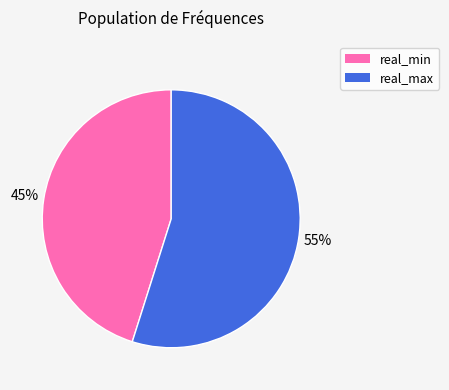

What is the ratio of the value at real_min to the value at real_max?

0.8